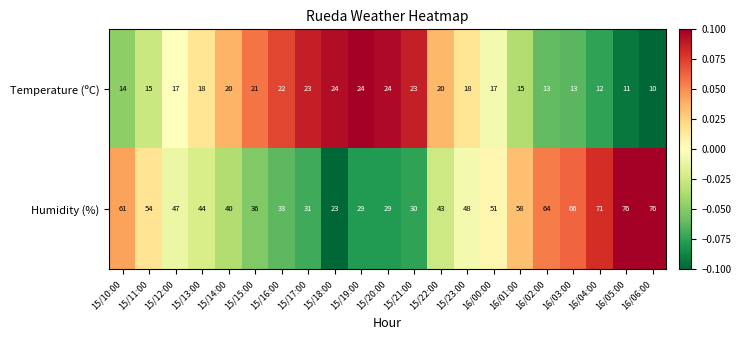

Read the Humidity (%) value at 15/10:00, to the nearest 5.

60